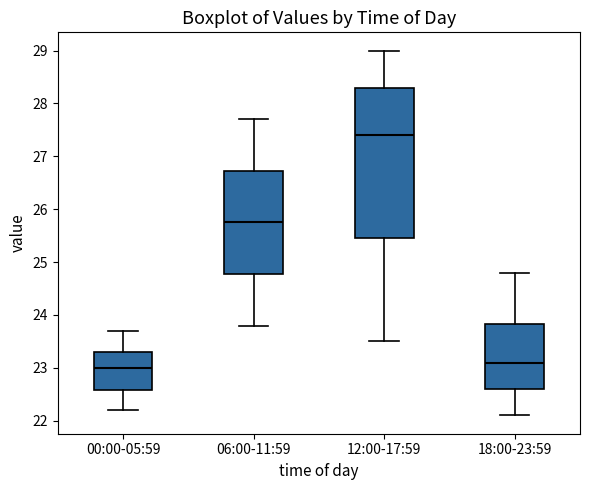

Comparing the boxes themselves (not the whiskers), which one is the tallest?

12:00-17:59